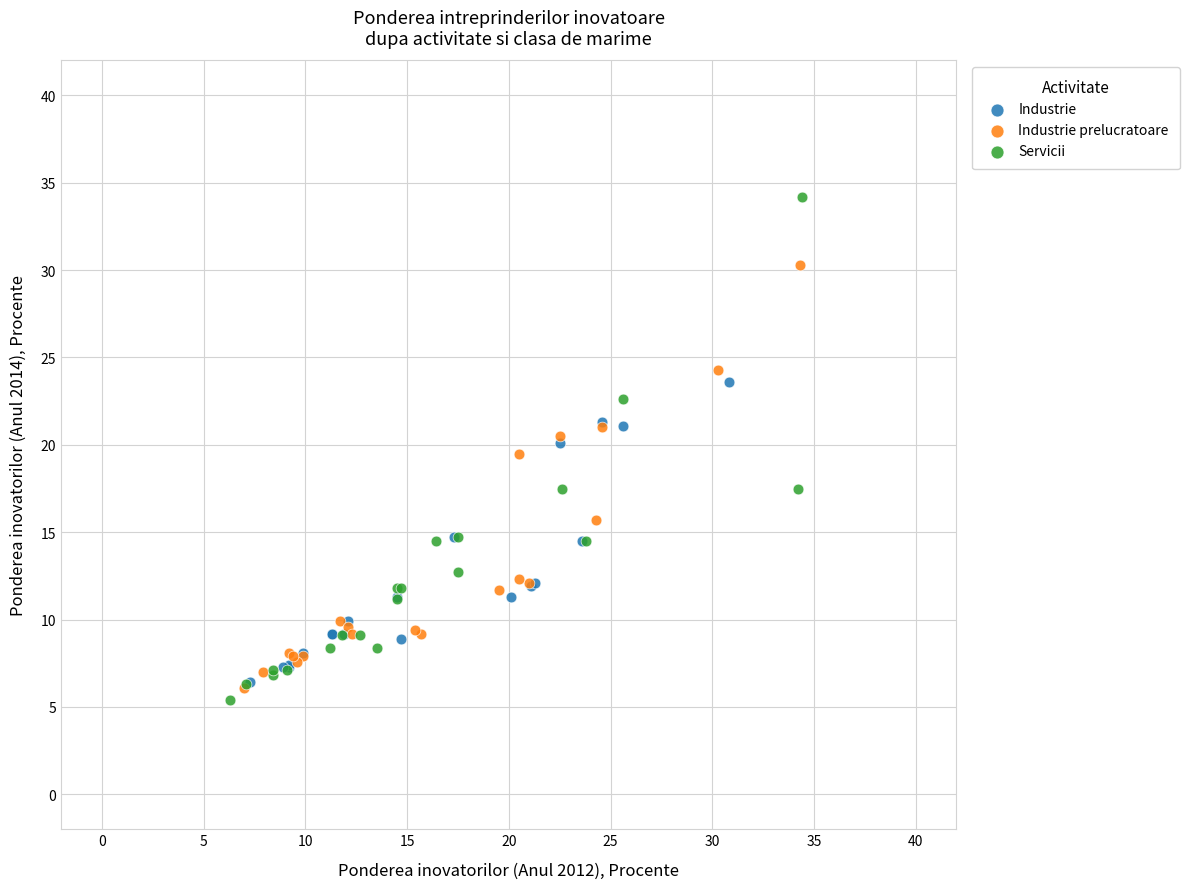

Which series has the widest spread of Y values?

Servicii